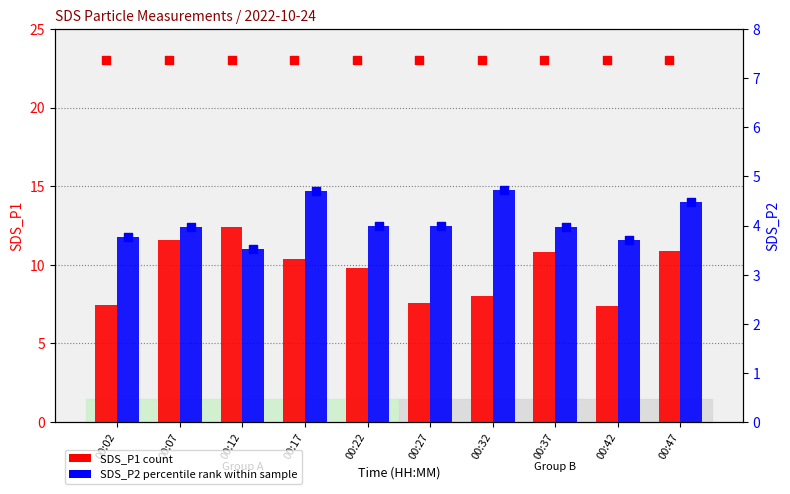

Is the value of SDS_P2 at 00:02 greater than the value of SDS_P1 at 00:42?

No